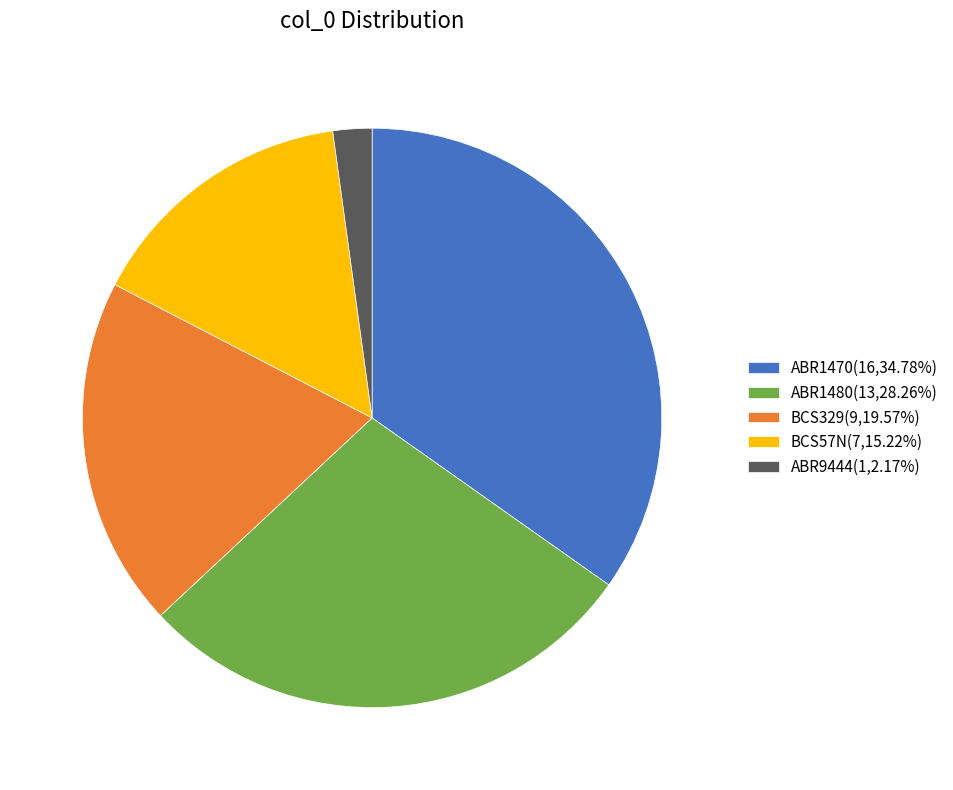

Is it true that ABR1470 is 49% of the pie?

False